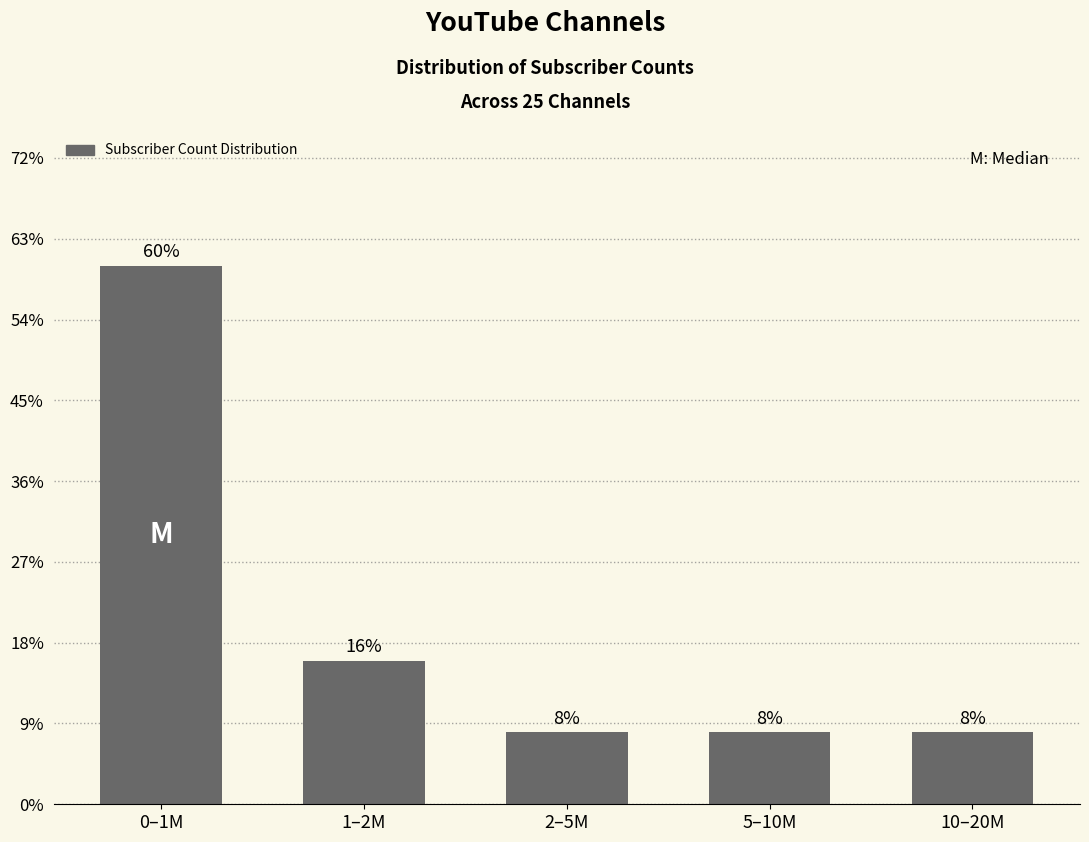

Does the chart contain any negative values?

No